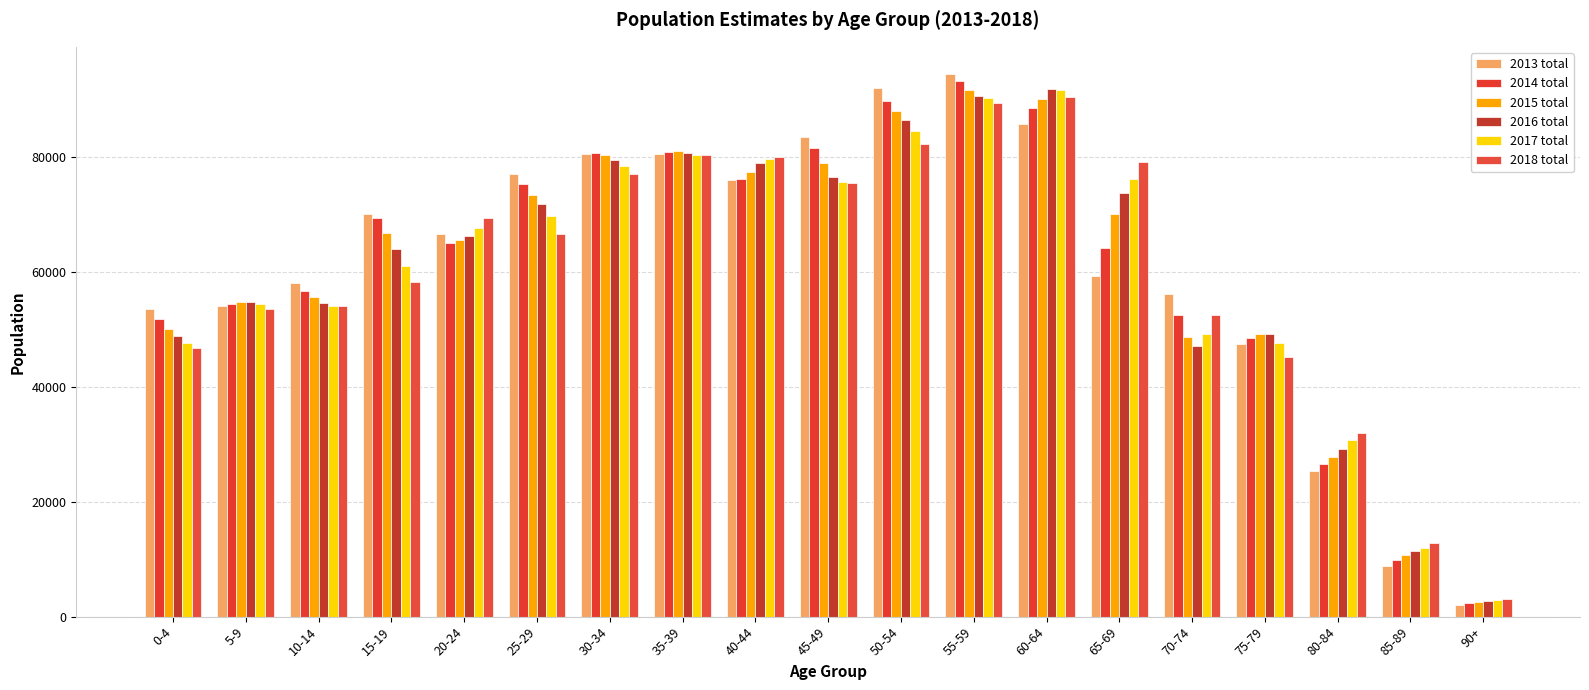

At which label does 2017 total reach its minimum?

90+